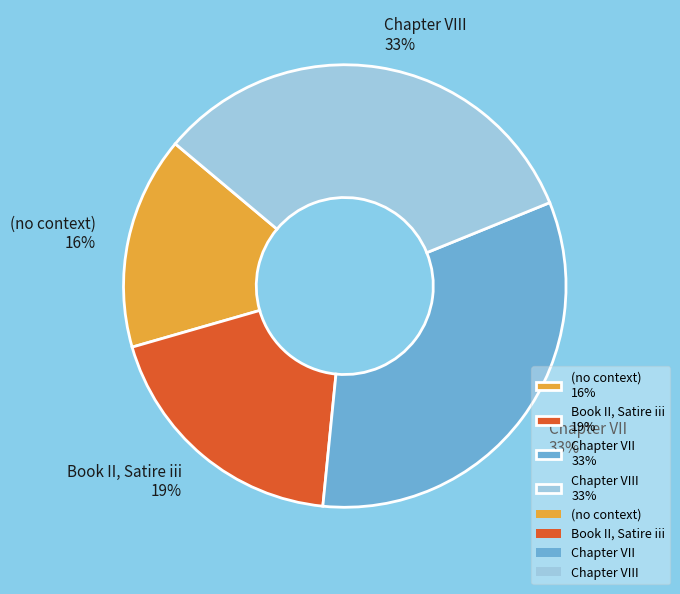

Which category has the smallest portion of the pie?

(no context) 16%